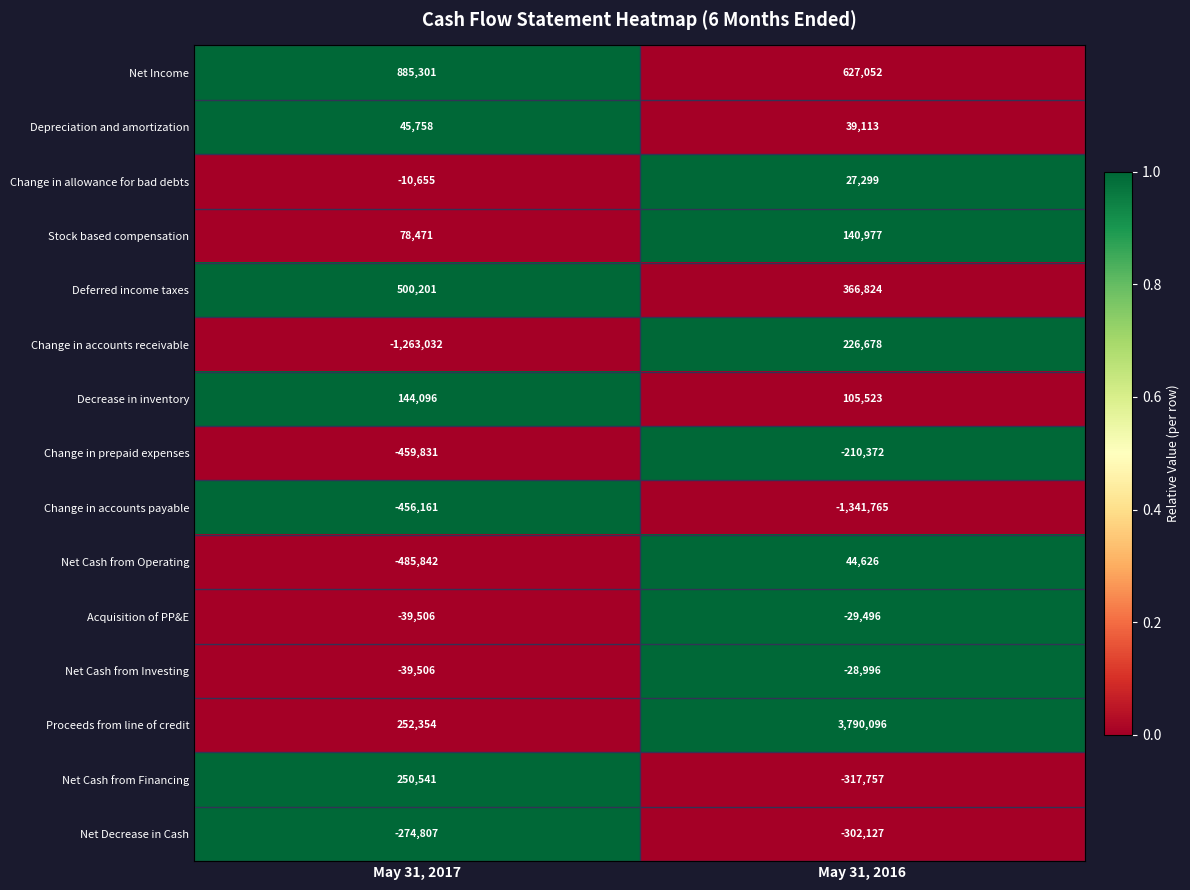

Rank the categories by Depreciation and amortization value from lowest to highest.

May 31, 2016, May 31, 2017